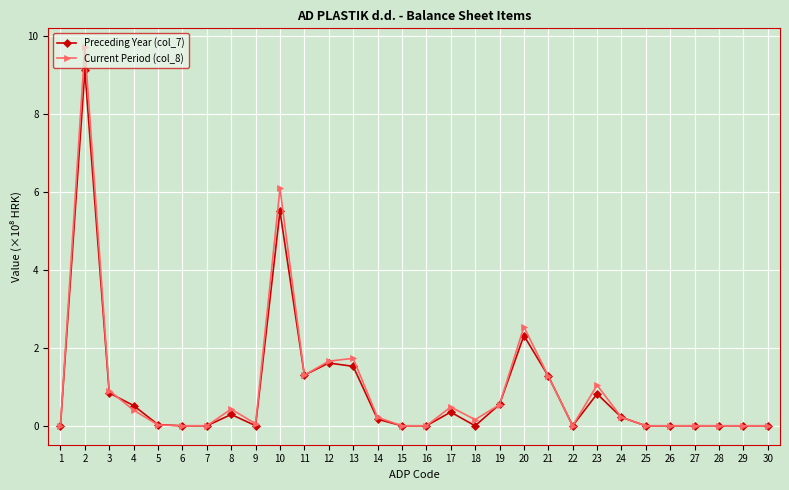

The value of Preceding Year (col_7) at 20 is 2.3. True or false?

True